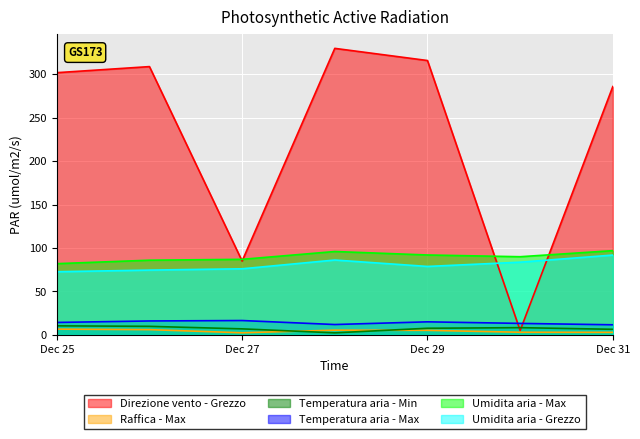

What is the difference between the Temperatura aria - Min values at 2023-12-28 and 2023-12-27?

4.6